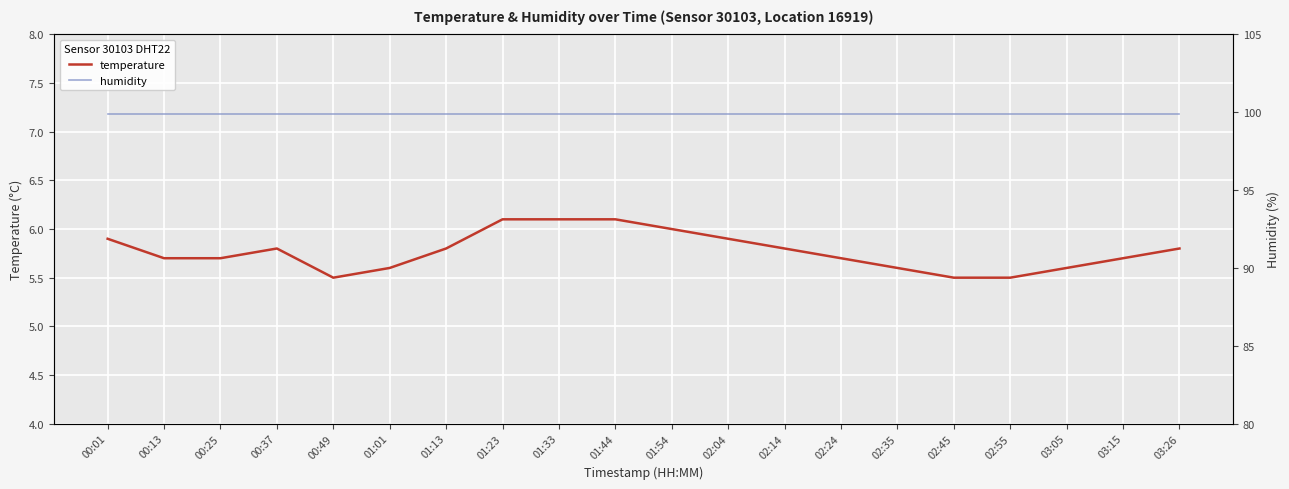

What are all the series names shown in the legend?

temperature, humidity